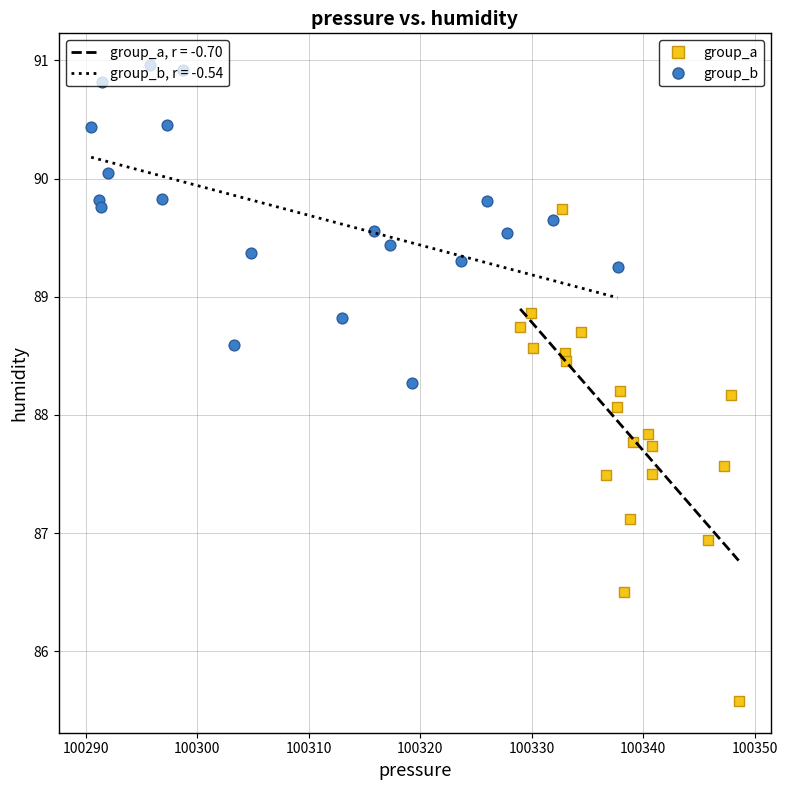

Which series reaches the maximum Y coordinate?

group_b